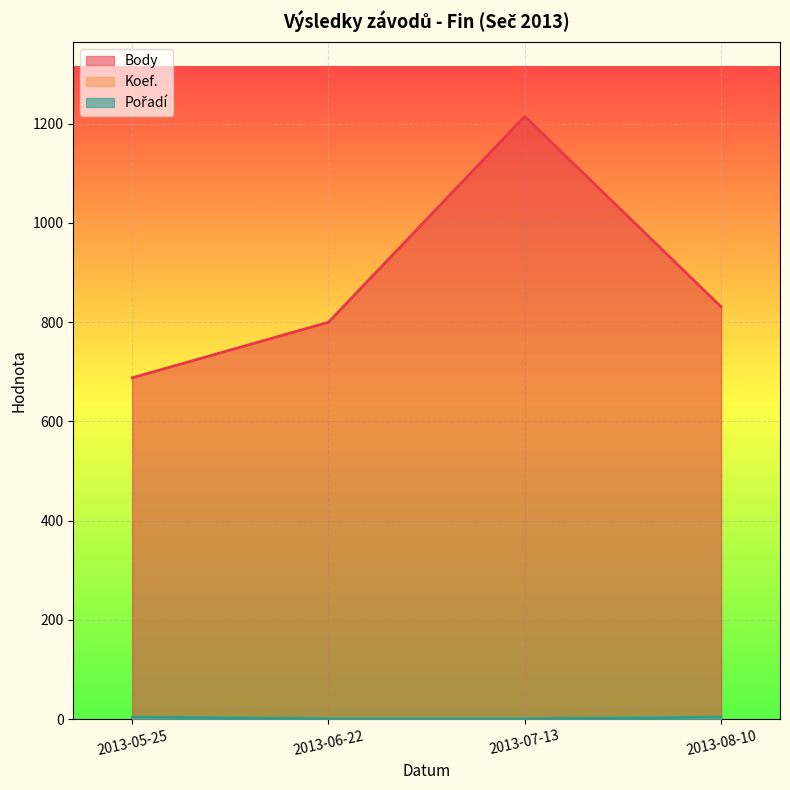

What position from the left is 2013-05-25?

1